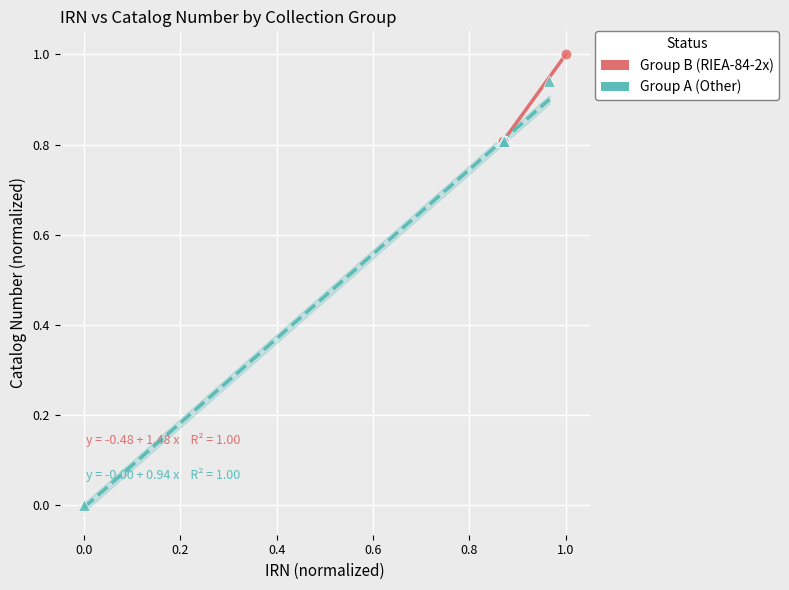

What are all the series names shown in the legend?

Group B (RIEA-84-2x), Group A (Other)